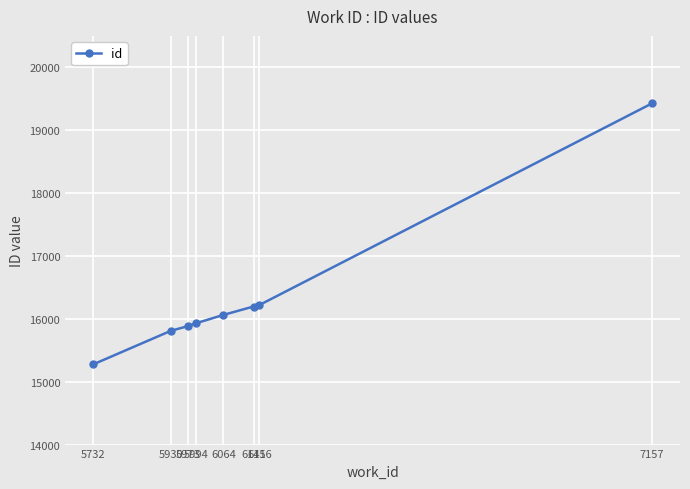

What is the minimum value shown in the chart?

15275